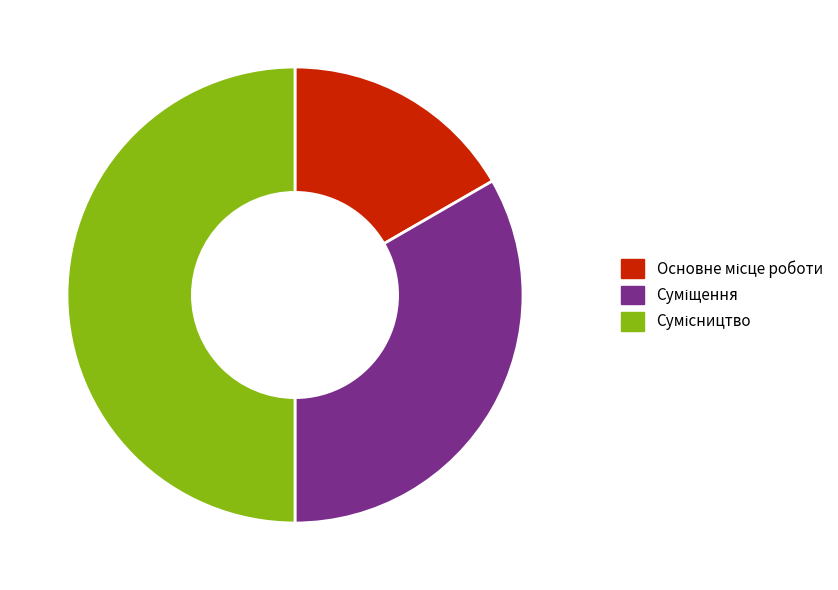

Is Сумісництво the majority of the pie?

No